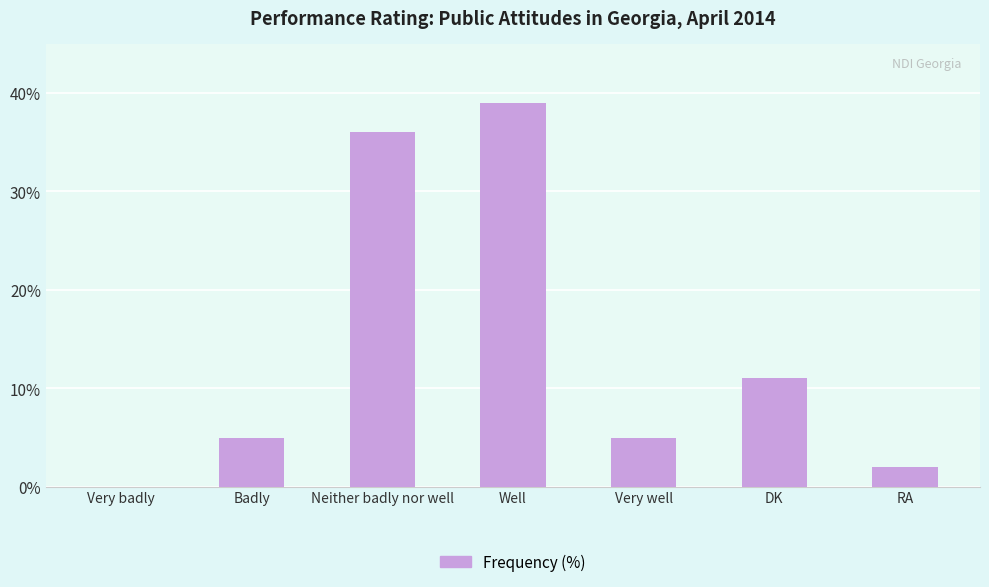

At which label is the value closest to 19?

DK